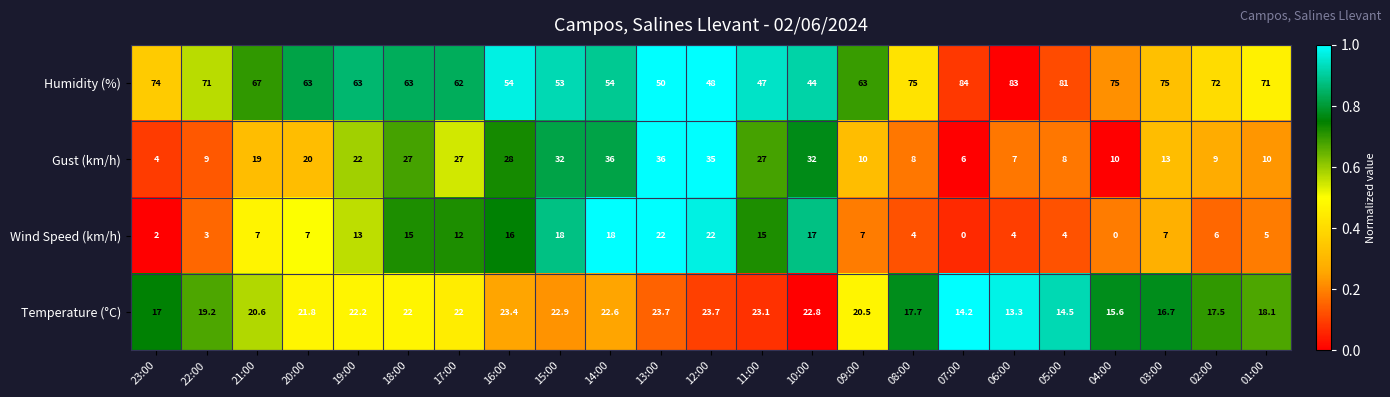

Which series has the largest total across all categories?

Humidity (%)